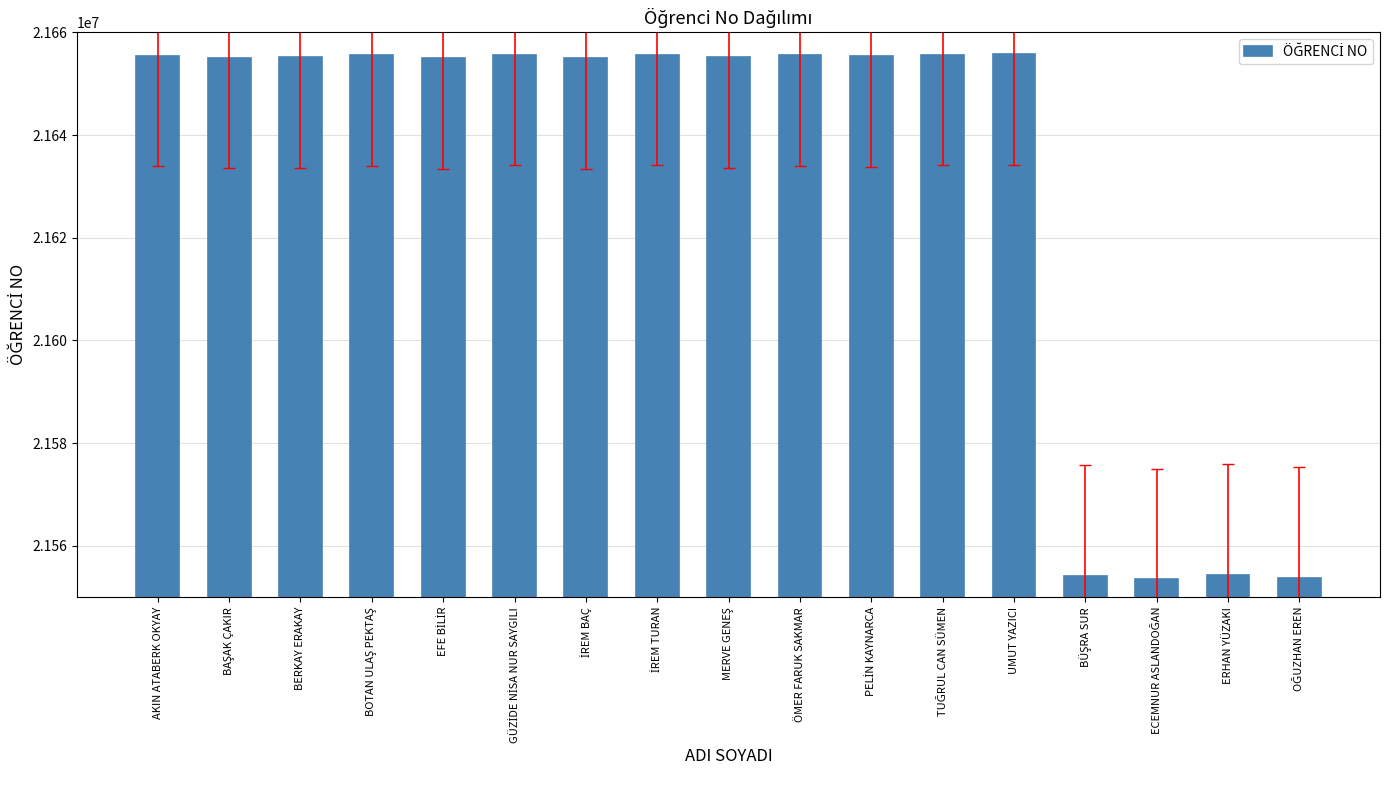

What is the value of the 3rd bar from the left?

21655155